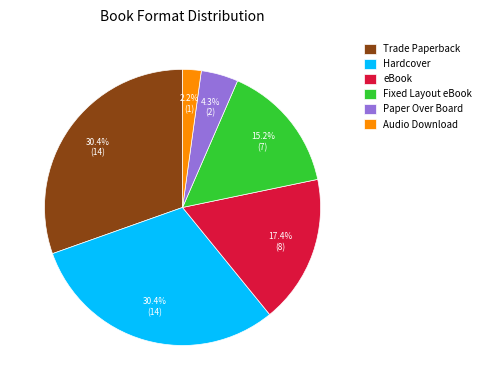

Approximately how many times larger is the value at eBook compared to Hardcover?

0.6